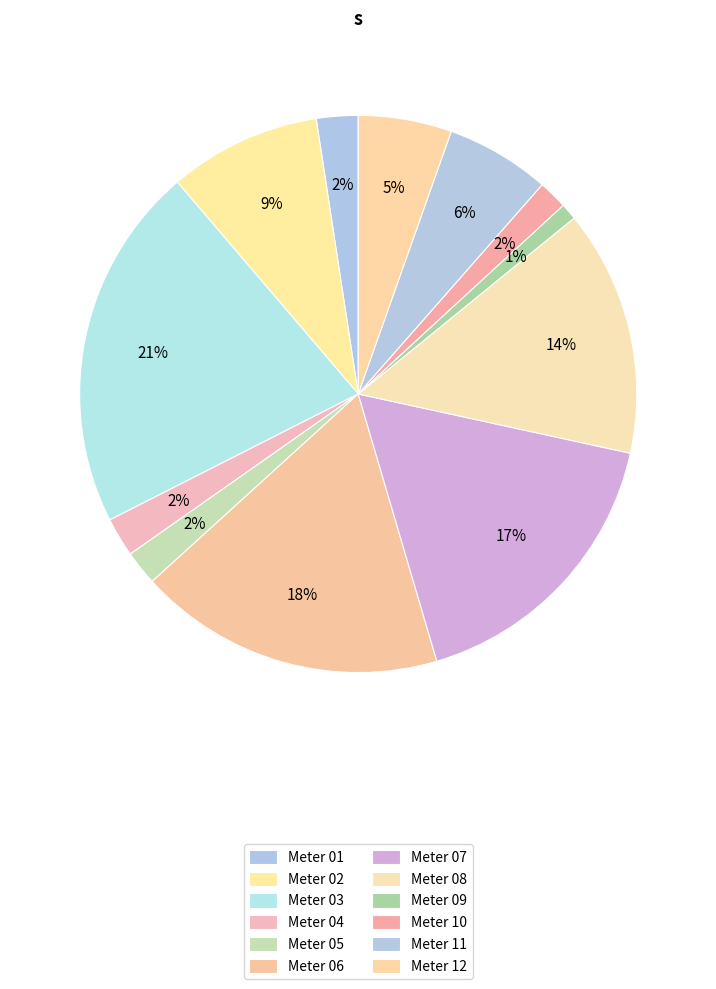

Rank the categories by value from lowest to highest.

Meter 09, Meter 10, Meter 05, Meter 04, Meter 01, Meter 12, Meter 11, Meter 02, Meter 08, Meter 07, Meter 06, Meter 03